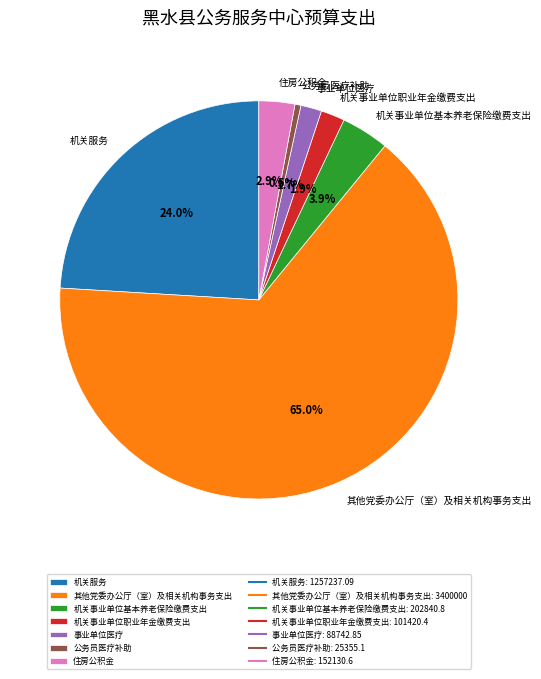

What is the majority slice?

其他党委办公厅（室）及相关机构事务支出